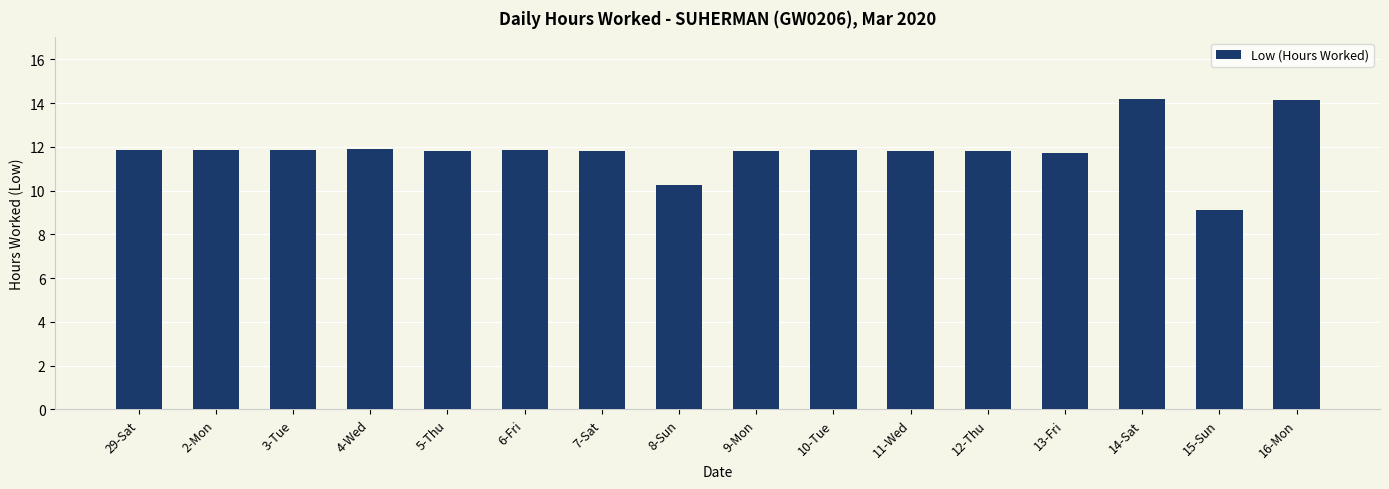

Where does the data first go above 11?

29-Sat